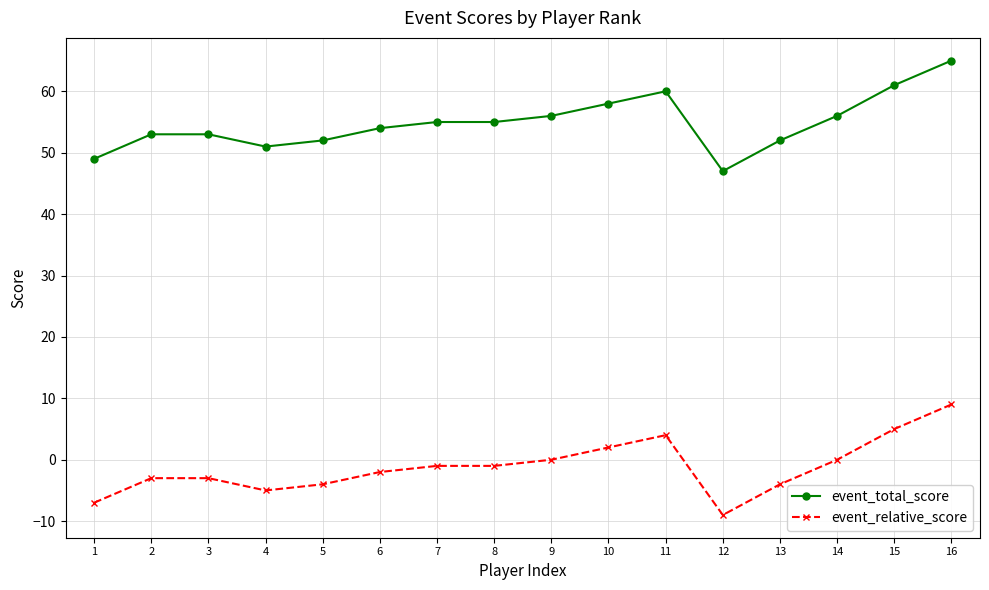

List the series in order of their peak value, lowest first.

event_relative_score, event_total_score